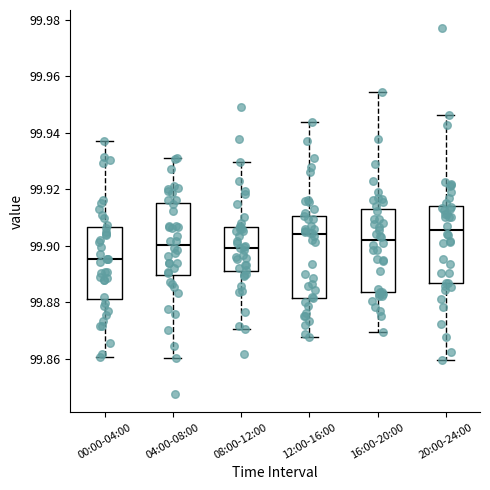

Where does the lower whisker of the box for 12:00-16:00 end on the y-axis? The values are not printed on the chart, so give them approximately, as read against the axis.

99.868